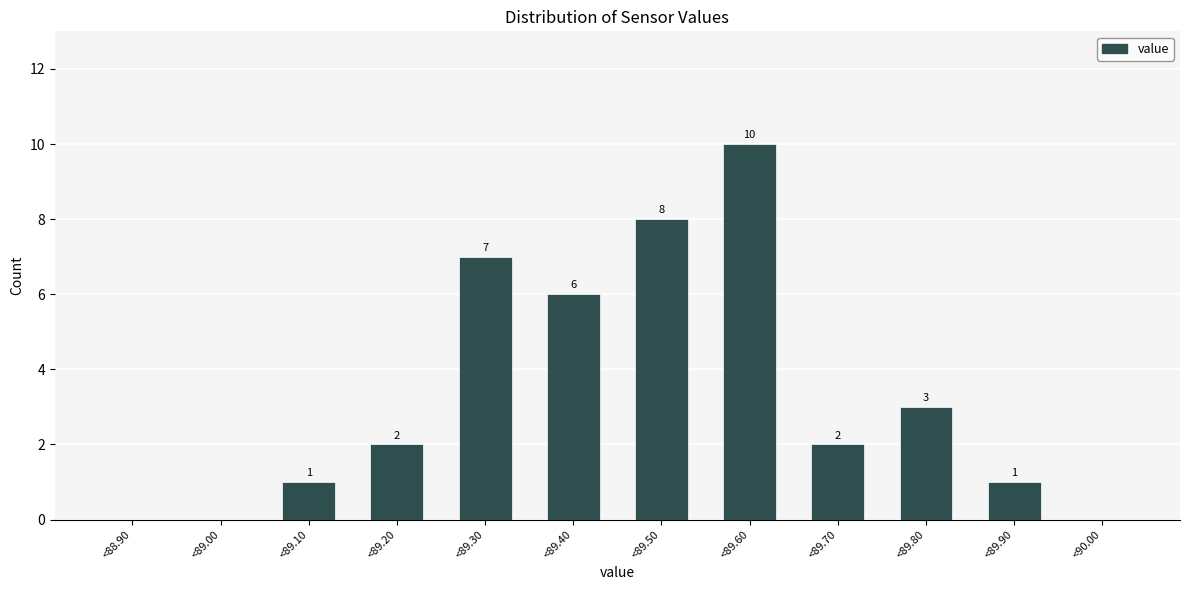

Reading left to right, list all the values displayed in this chart.

<88.90=0	<89.00=0	<89.10=1	<89.20=2	<89.30=7	<89.40=6	<89.50=8	<89.60=10	<89.70=2	<89.80=3	<89.90=1	<90.00=0